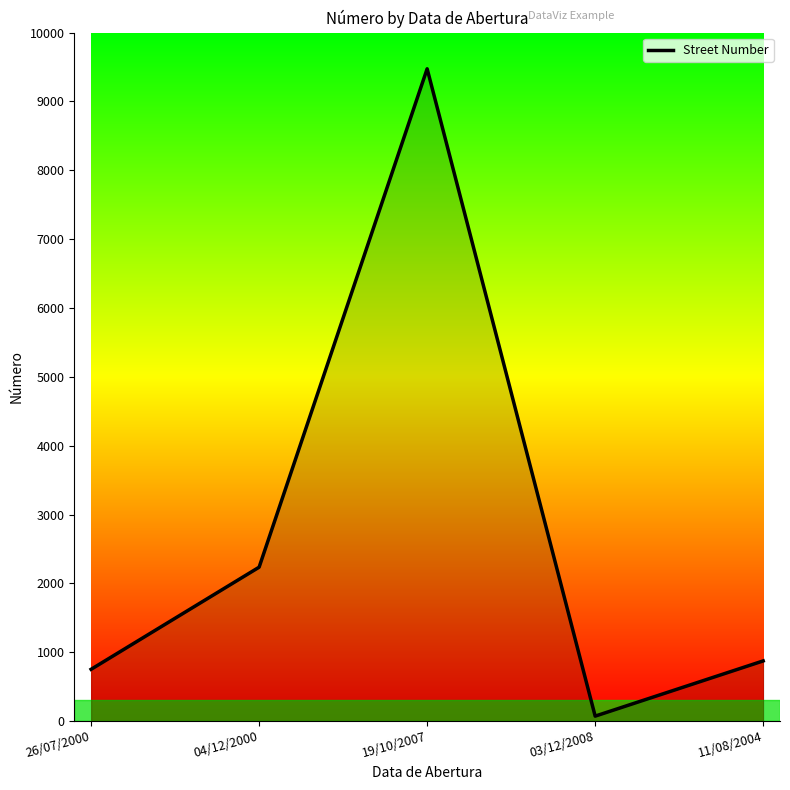

What is the greatest value displayed?

9475